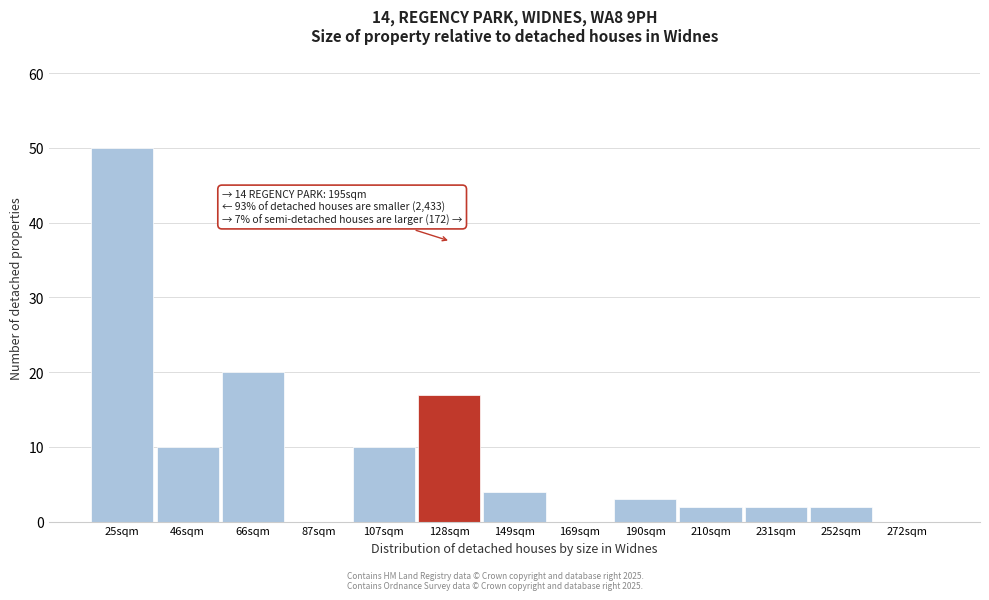

Reading left to right, transcribe all the data shown in this chart.

25sqm=50	46sqm=10	66sqm=20	87sqm=0	107sqm=10	128sqm=17	149sqm=4	169sqm=0	190sqm=3	210sqm=2	231sqm=2	252sqm=2	272sqm=0